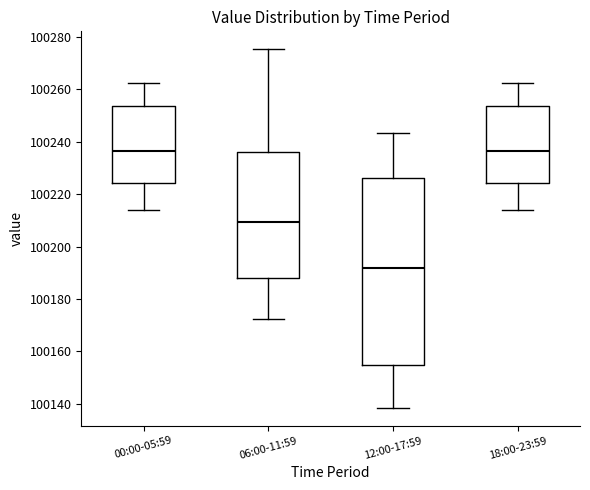

Comparing the boxes themselves (not the whiskers), which one is the tallest?

12:00-17:59